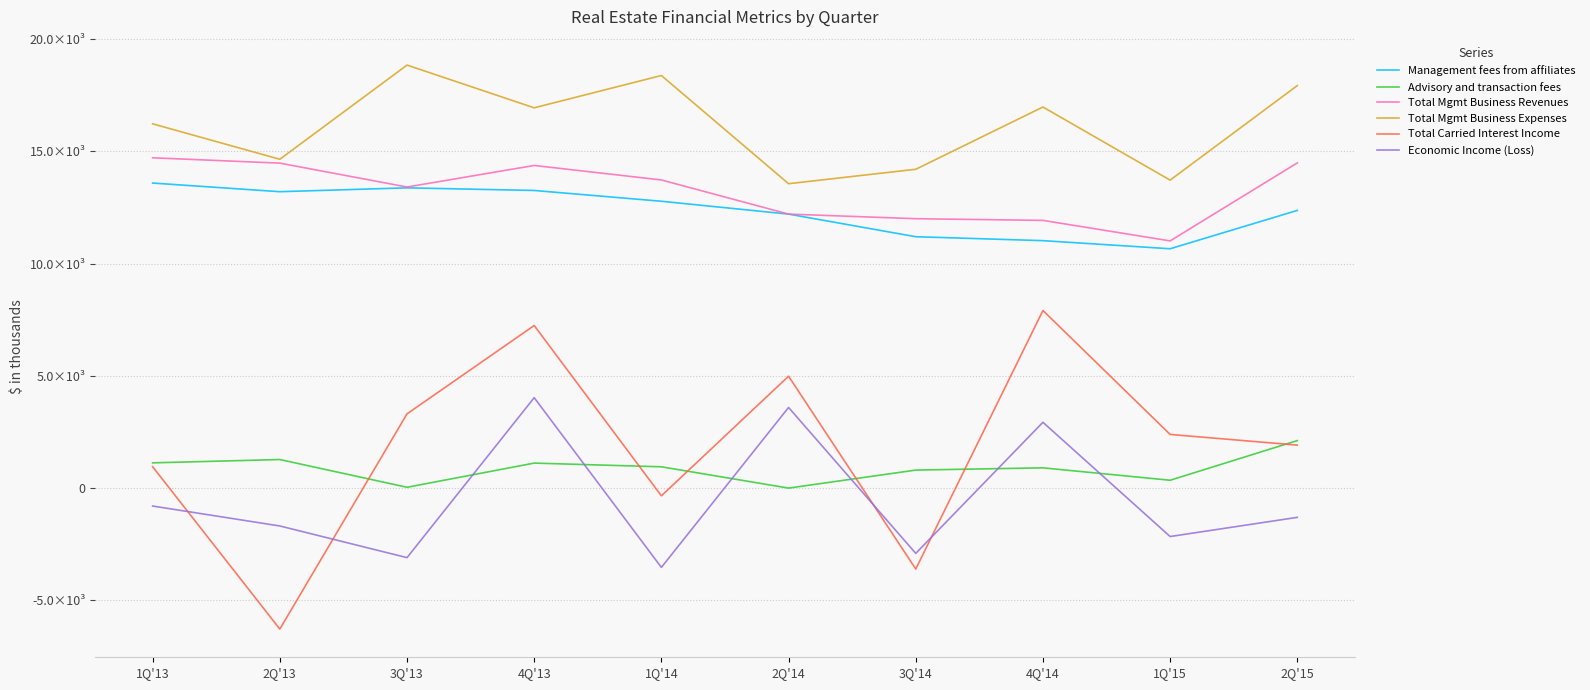

What is the value of the Total Carried Interest Income point at the 9th from the left?

2391